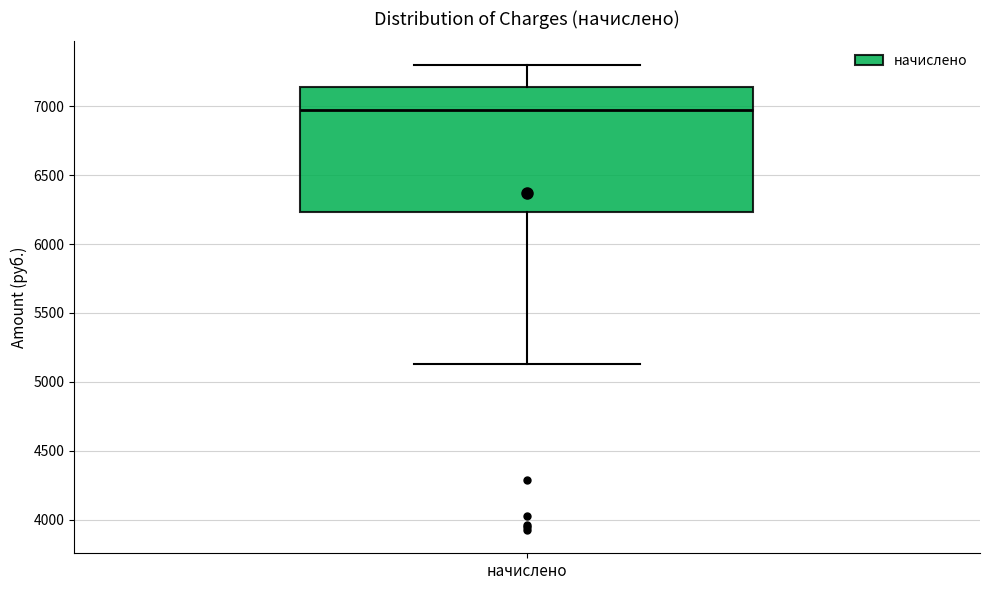

Where is the upper edge of the box for начислено on the y-axis? The values are not printed on the chart, so give them approximately, as read against the axis.

7150